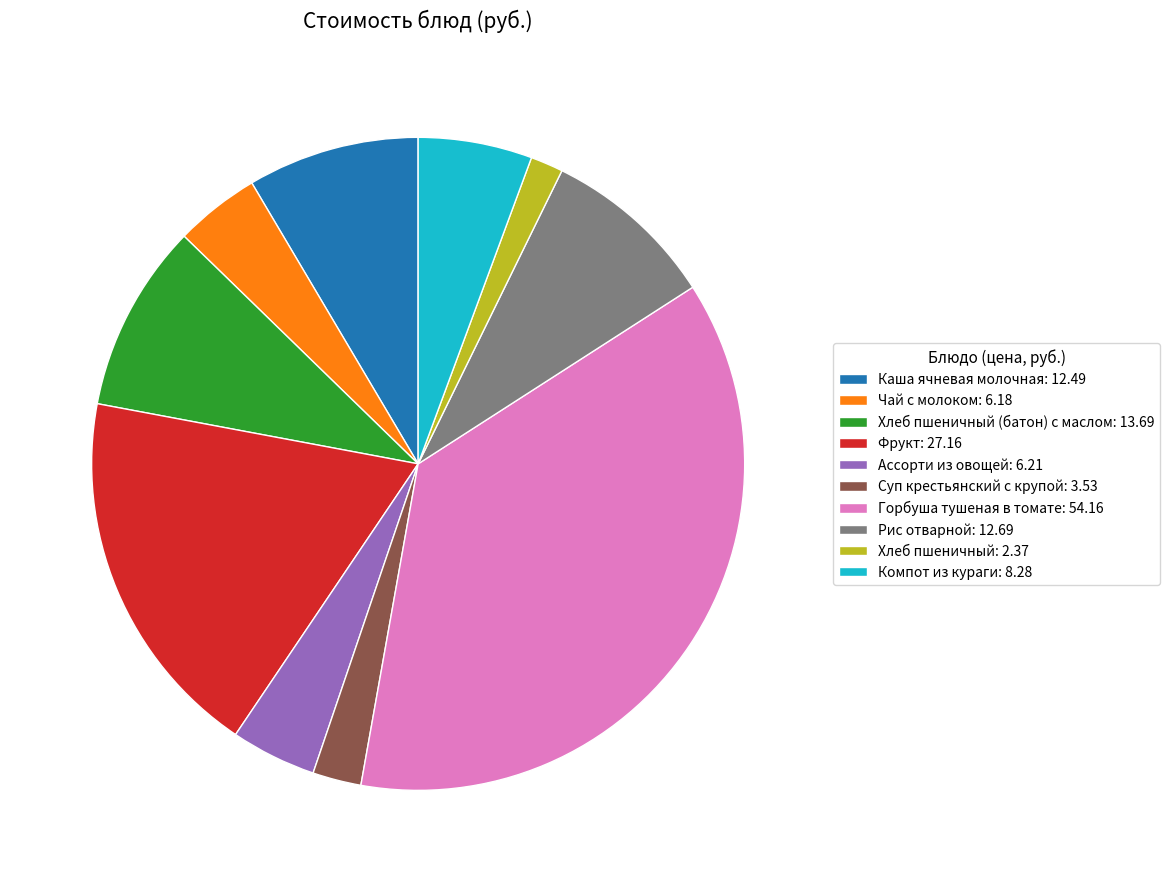

Which slice is the largest?

Горбуша тушеная в томате: 54.16